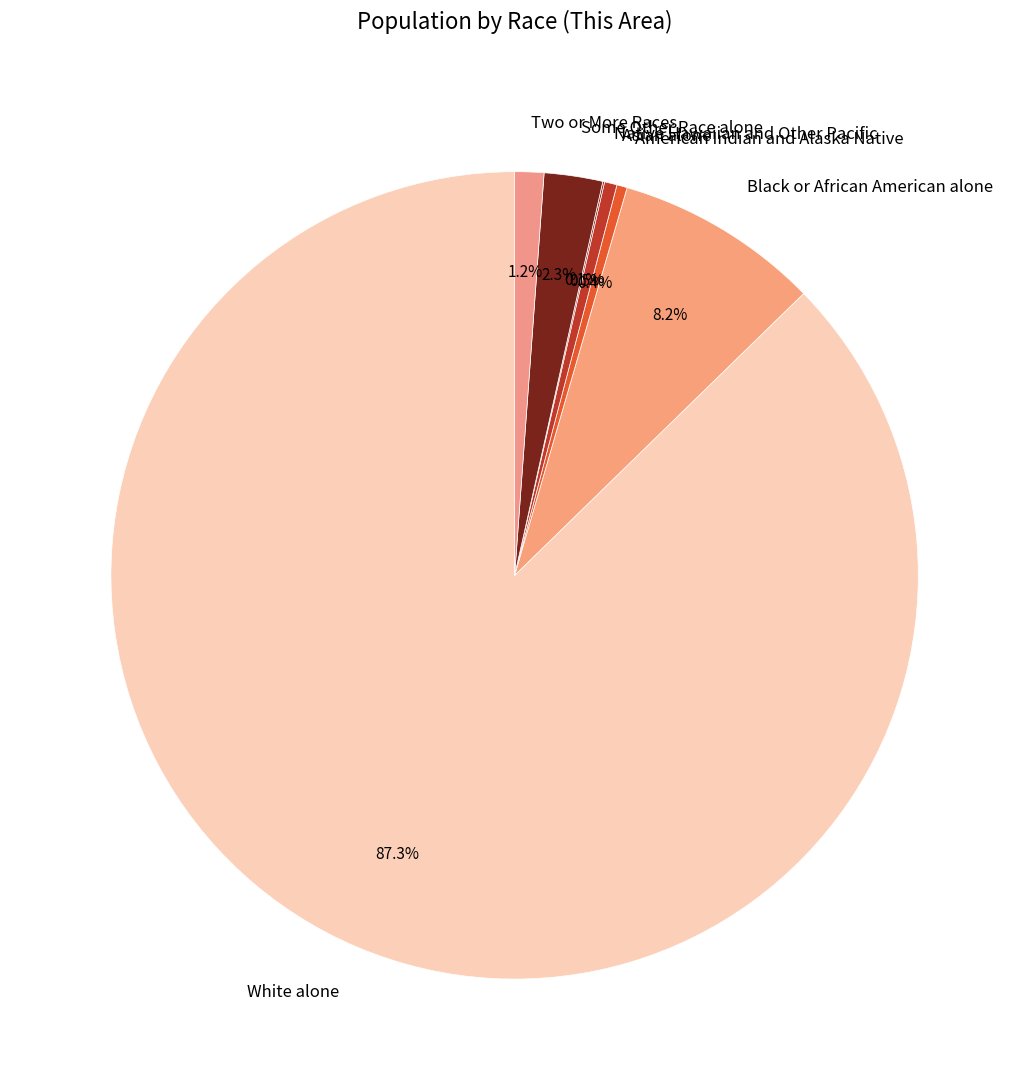

Which category has the biggest portion of the pie?

White alone